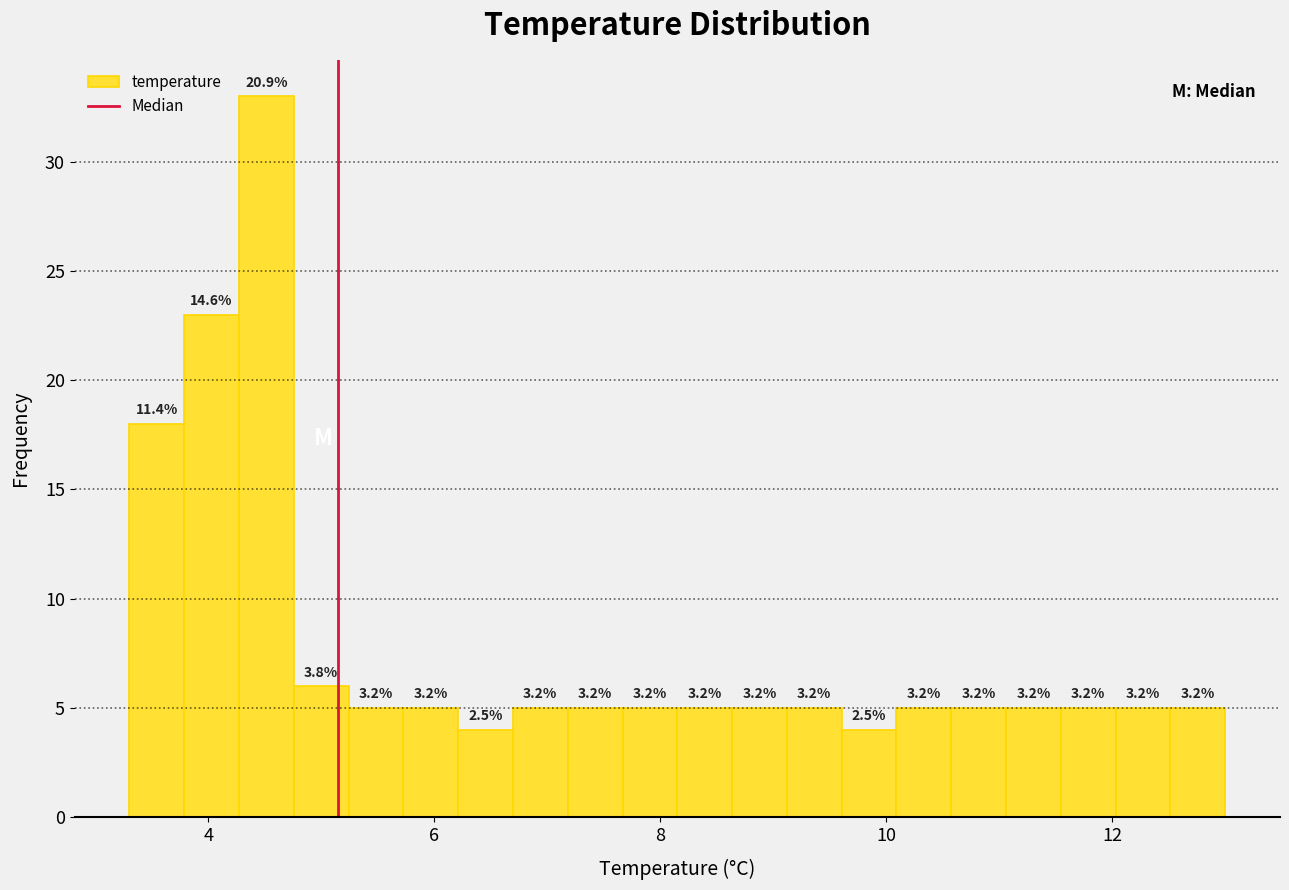

Read against the x-axis, roughly where is the centre of the tallest bar?

4.6